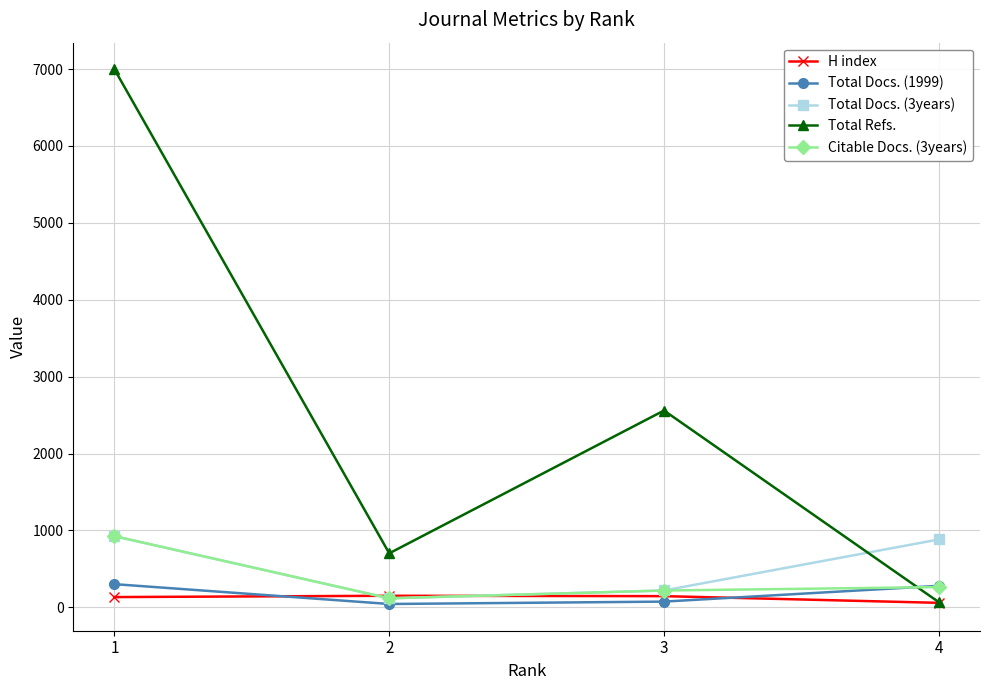

What is the greatest value displayed?

6996